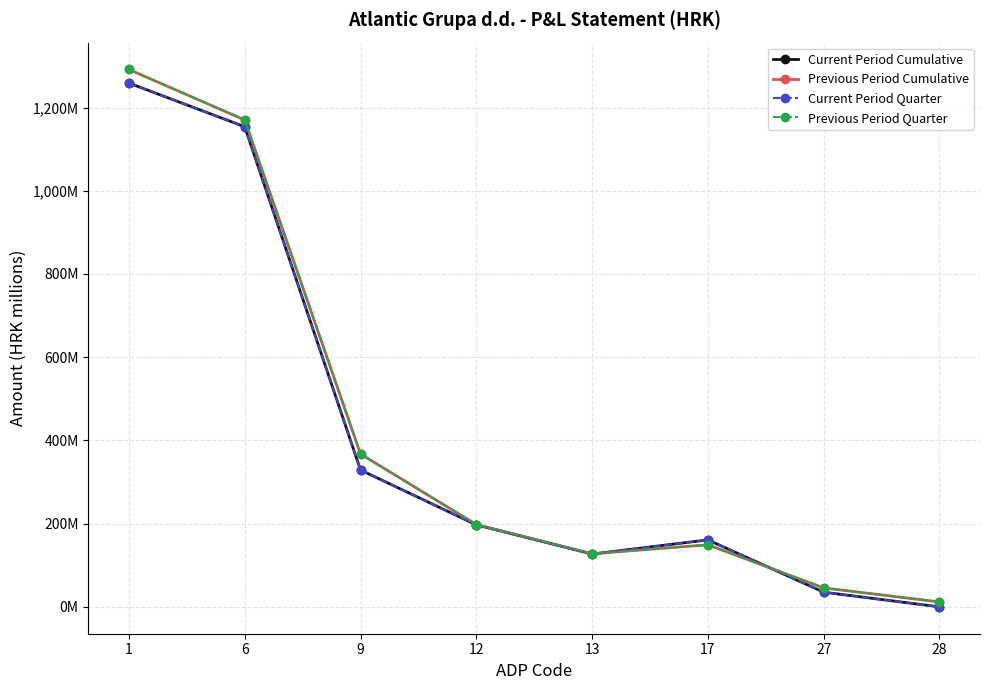

True or false: Current Period Cumulative and Current Period Quarter intersect in this chart.

False